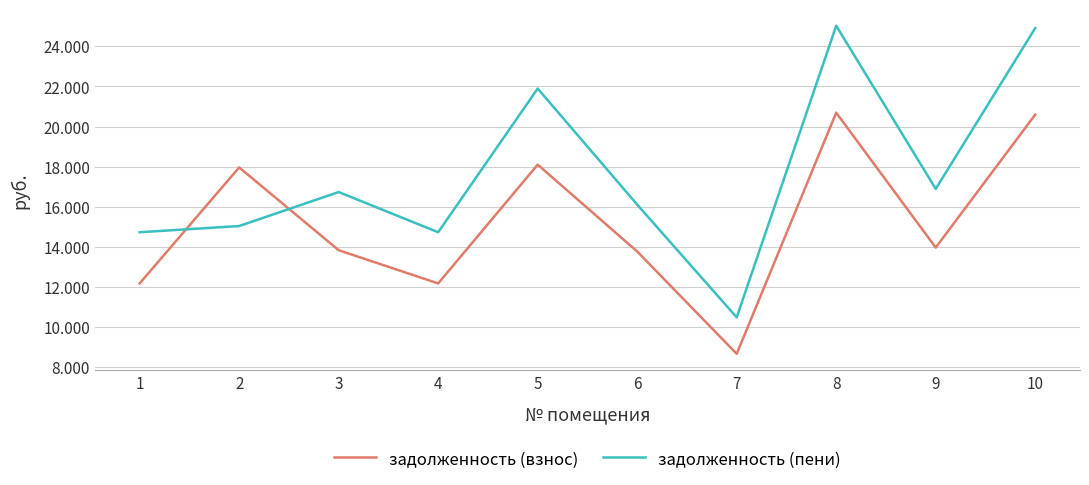

What is the value of the задолженность (взнос) point at the 9th from the left?

13968.1